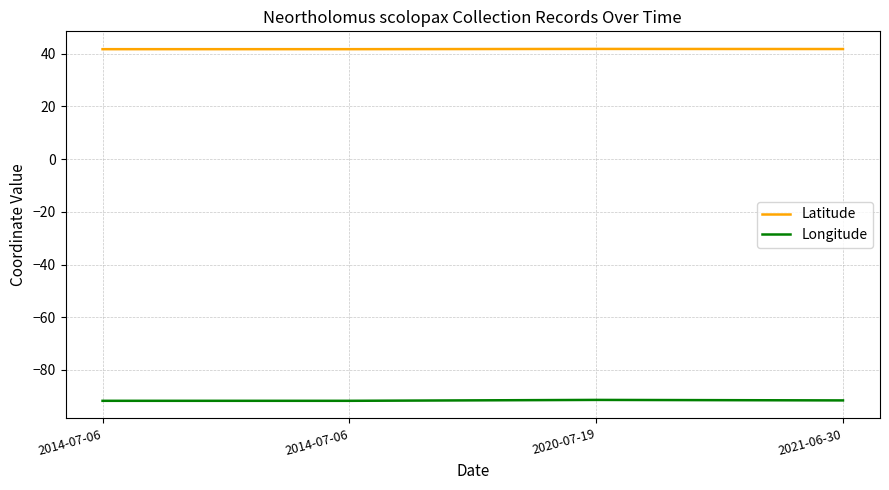

How many interior local peaks does the Latitude series have?

1